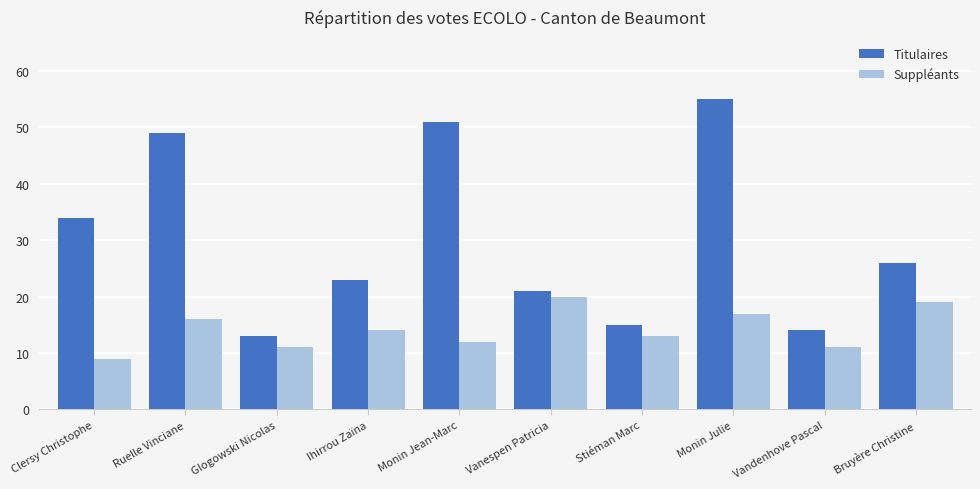

What is the sum of the Suppléants values at Clersy Christophe and Monin Jean-Marc?

21